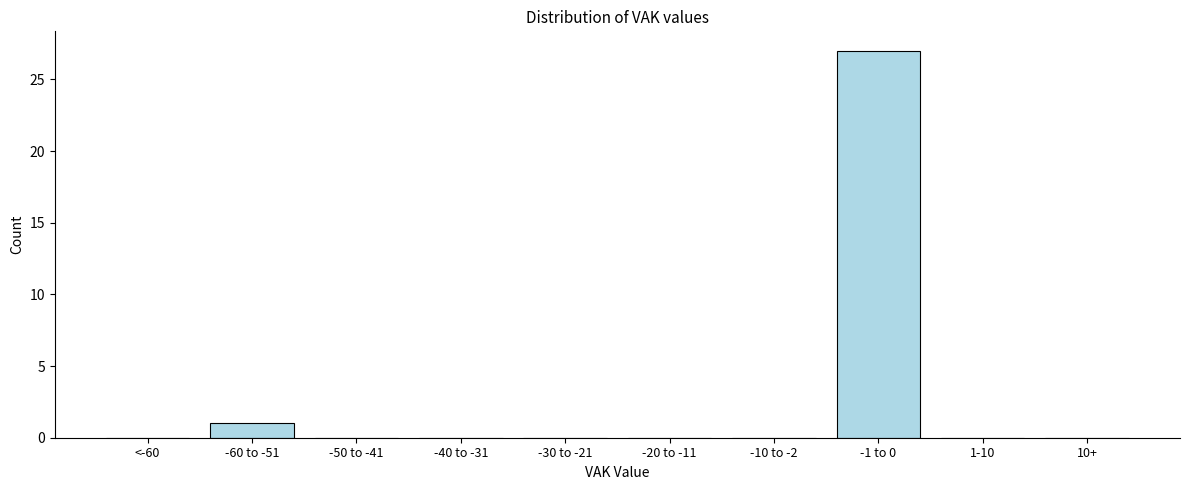

Reading right to left, extract all data points from this chart.

10+=0	1-10=0	-1 to 0=27	-10 to -2=0	-20 to -11=0	-30 to -21=0	-40 to -31=0	-50 to -41=0	-60 to -51=1	<-60=0